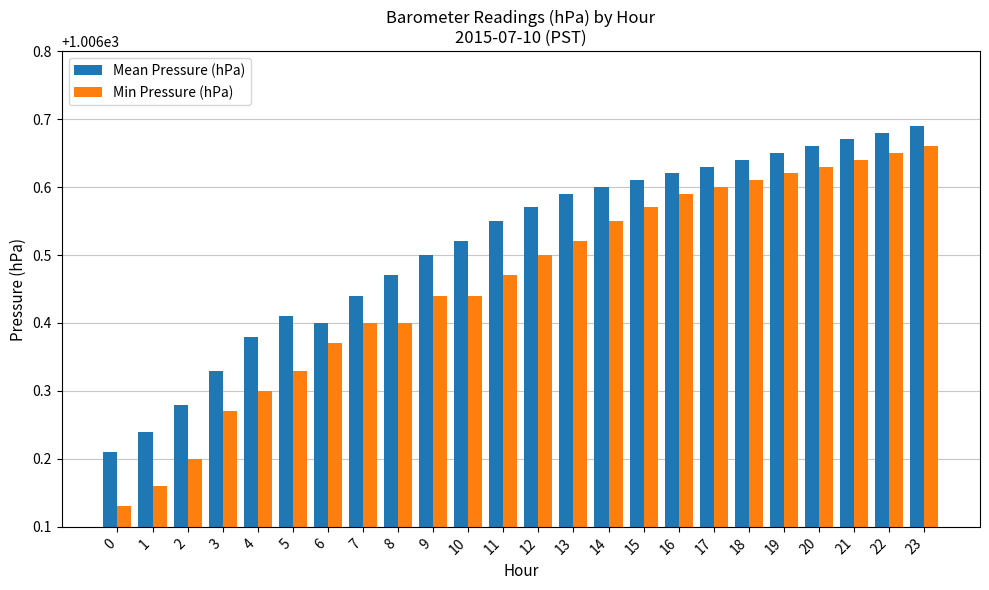

What is the sum of the Min Pressure (hPa) values at 12 and 11?

2013.0